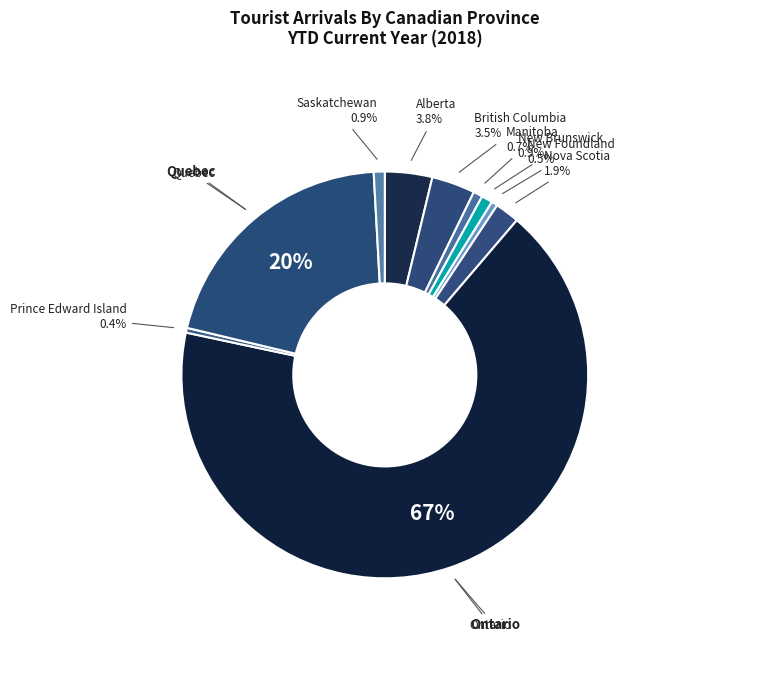

How many slices are in this pie chart?

10